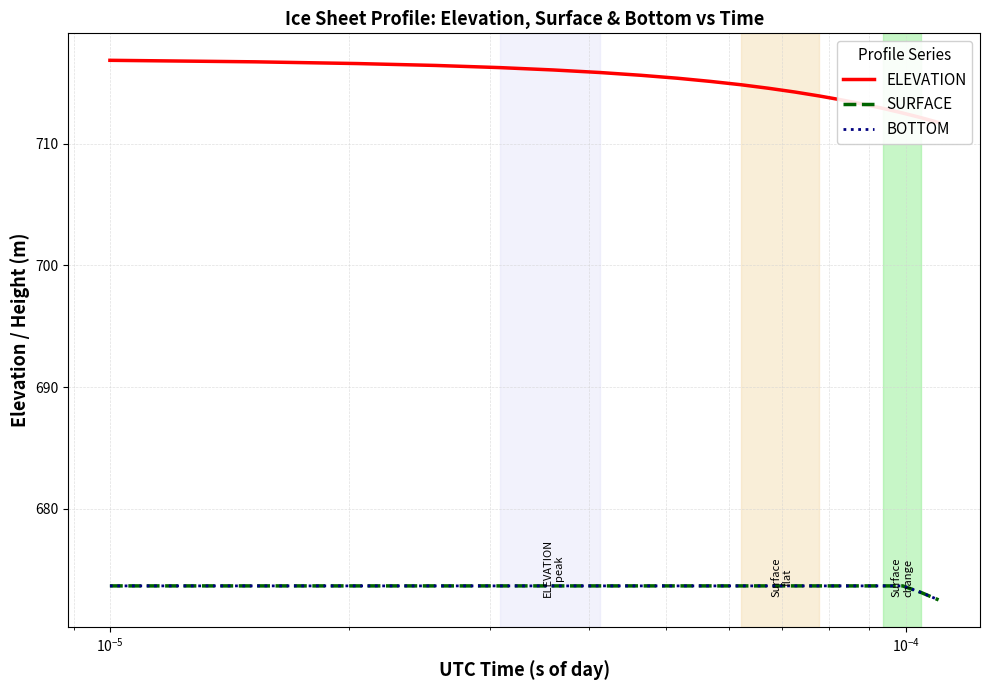

What is the value of the SURFACE point at the 3rd from the left?

673.7